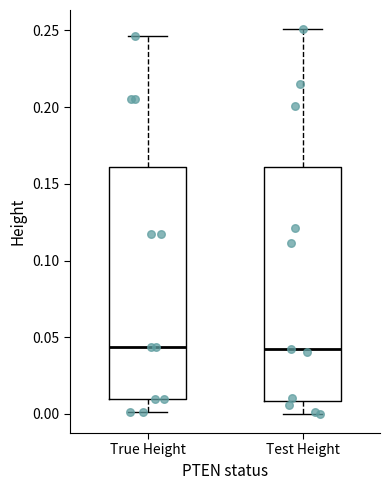

Reading left to right, transcribe this box plot: for each box, give where its median line is, the range the box spans, and where its two whiskers end, as read against the y-axis. The values are not printed on the chart, so give them approximately, as read against the axis.

True Height: median 0.045, box 0.010 to 0.160, whiskers 0.000 to 0.245
Test Height: median 0.040, box 0.010 to 0.160, whiskers 0.000 to 0.250